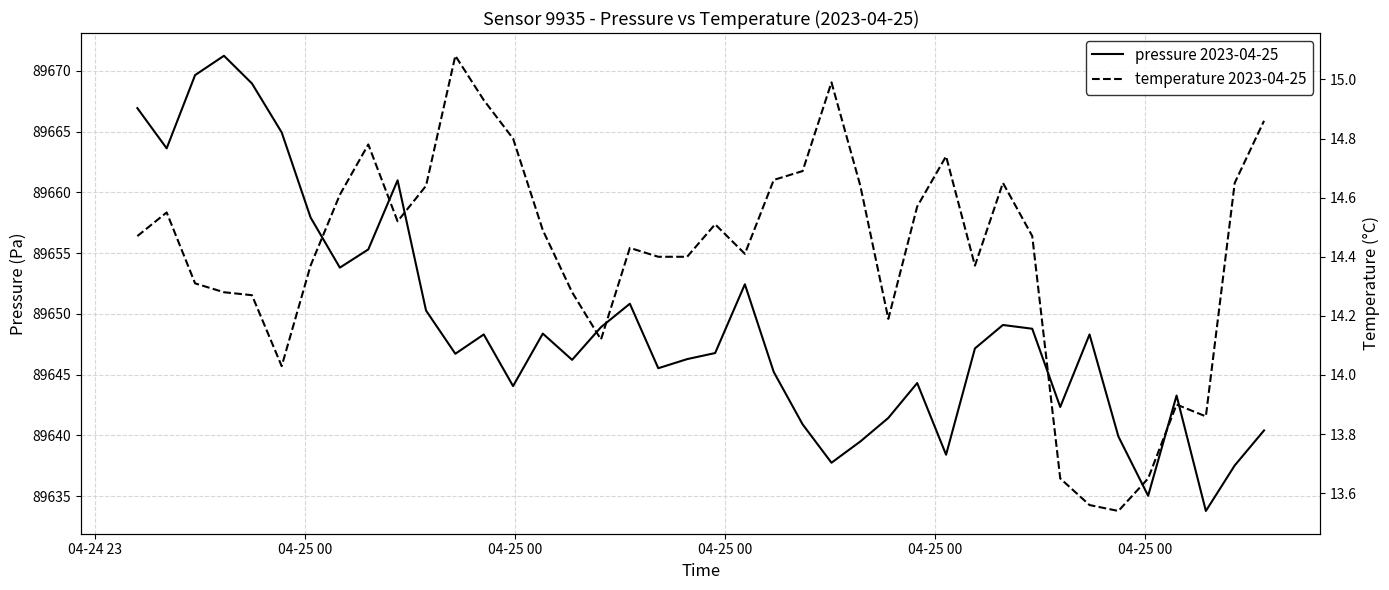

The temperature 2023-04-25 series shows 6.7 at 04-25 00. True or false?

False